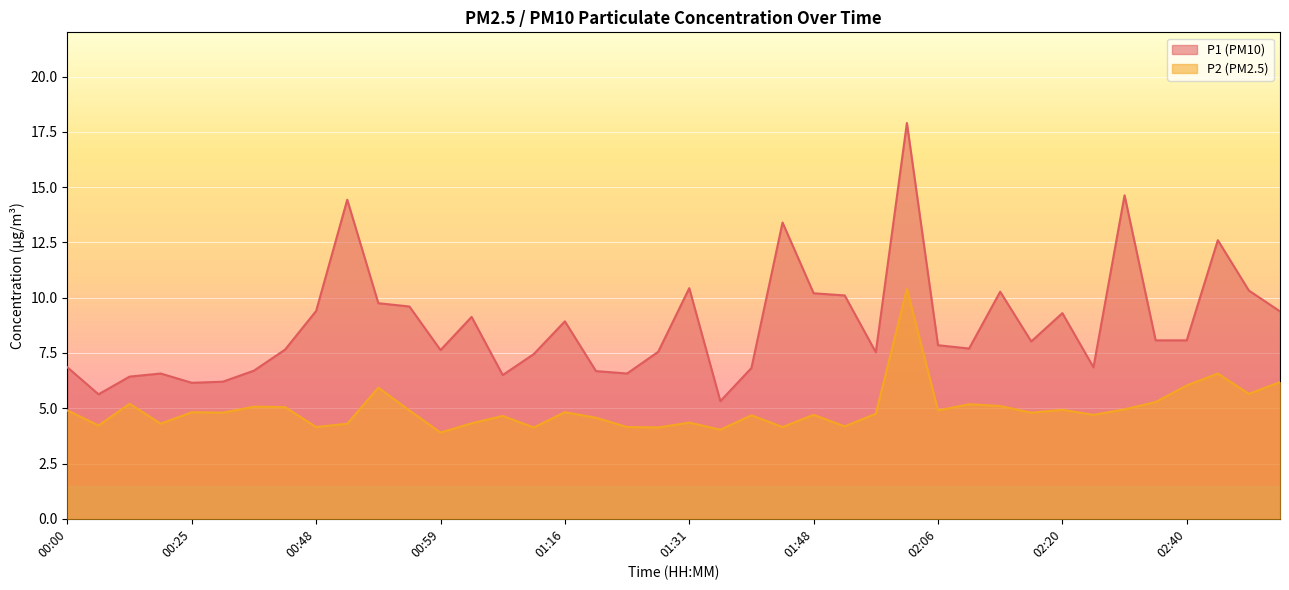

Reading left to right, extract all data points from this chart.

P1: 00:00=6.8	00:11=5.6	00:17=6.4	00:22=6.6	00:25=6.2	00:28=6.2	00:36=6.7	00:42=7.7	00:48=9.4	00:50=14.4	00:53=9.8	00:56=9.6	00:59=7.6	01:01=9.1	01:04=6.5	01:10=7.5	01:16=8.9	01:22=6.7	01:25=6.6	01:28=7.5	01:31=10.4	01:40=5.3	01:43=6.8	01:45=13.4	01:48=10.2	01:52=10.1	01:57=7.5	02:00=17.9	02:06=7.8	02:08=7.7	02:14=10.3	02:17=8.0	02:20=9.3	02:23=6.8	02:34=14.6	02:37=8.1	02:40=8.1	02:43=12.6	02:49=10.3	02:52=9.4
P2: 00:00=4.9	00:11=4.2	00:17=5.2	00:22=4.3	00:25=4.8	00:28=4.8	00:36=5.1	00:42=5.0	00:48=4.2	00:50=4.3	00:53=5.9	00:56=4.9	00:59=3.9	01:01=4.3	01:04=4.7	01:10=4.1	01:16=4.8	01:22=4.6	01:25=4.2	01:28=4.1	01:31=4.3	01:40=4.0	01:43=4.7	01:45=4.2	01:48=4.7	01:52=4.2	01:57=4.8	02:00=10.4	02:06=4.9	02:08=5.2	02:14=5.1	02:17=4.8	02:20=4.9	02:23=4.7	02:34=5.0	02:37=5.3	02:40=6.0	02:43=6.6	02:49=5.7	02:52=6.2